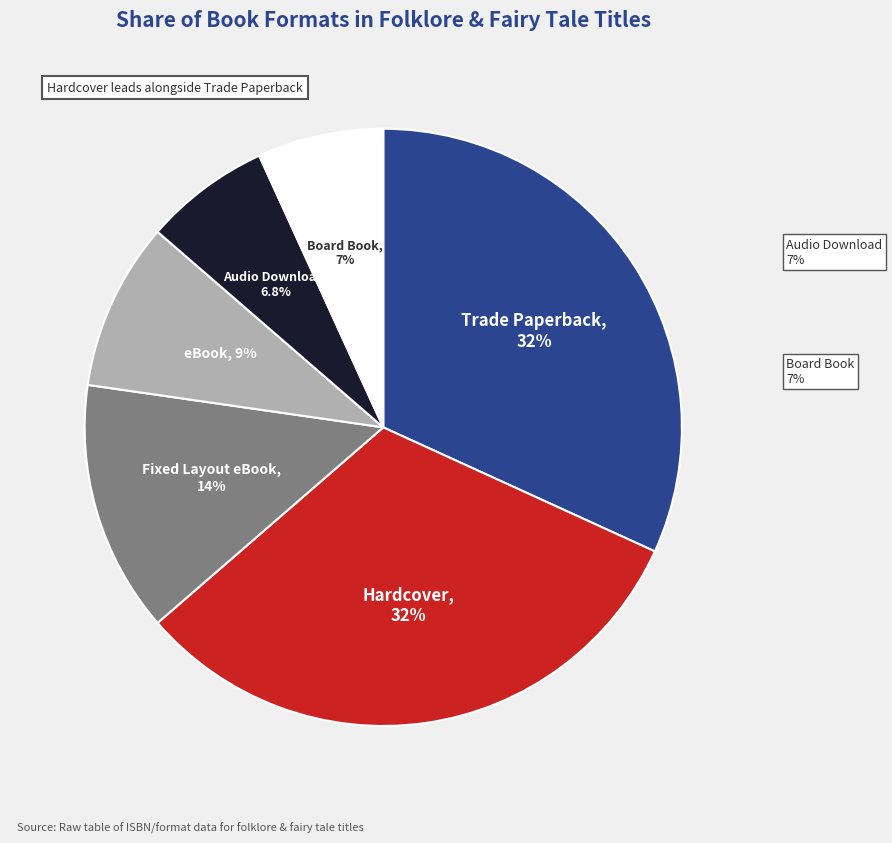

True or false: Board Book accounts for 13% of the total.

False